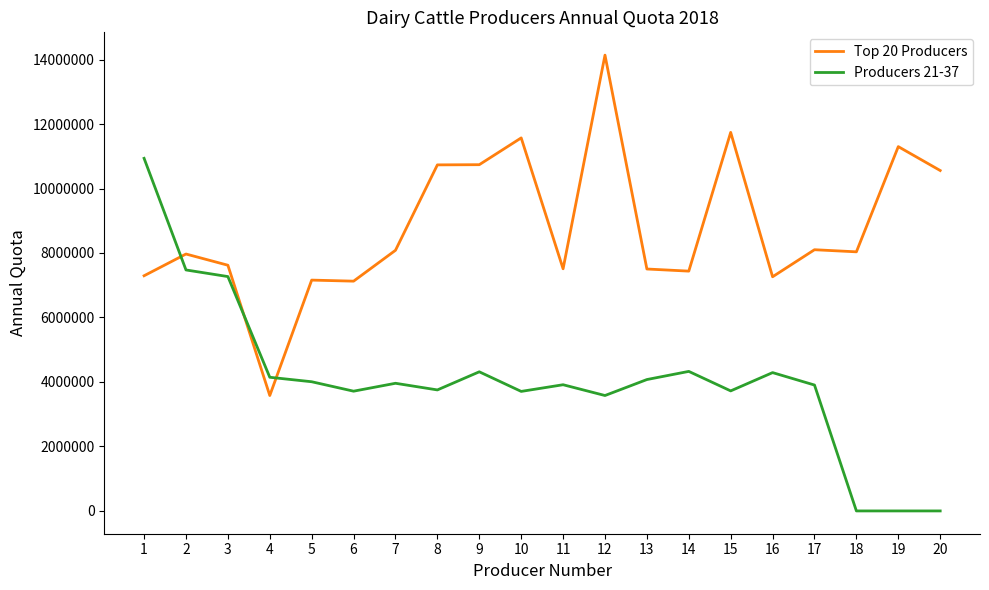

Read the Producers 21-37 value at 14.

4327741